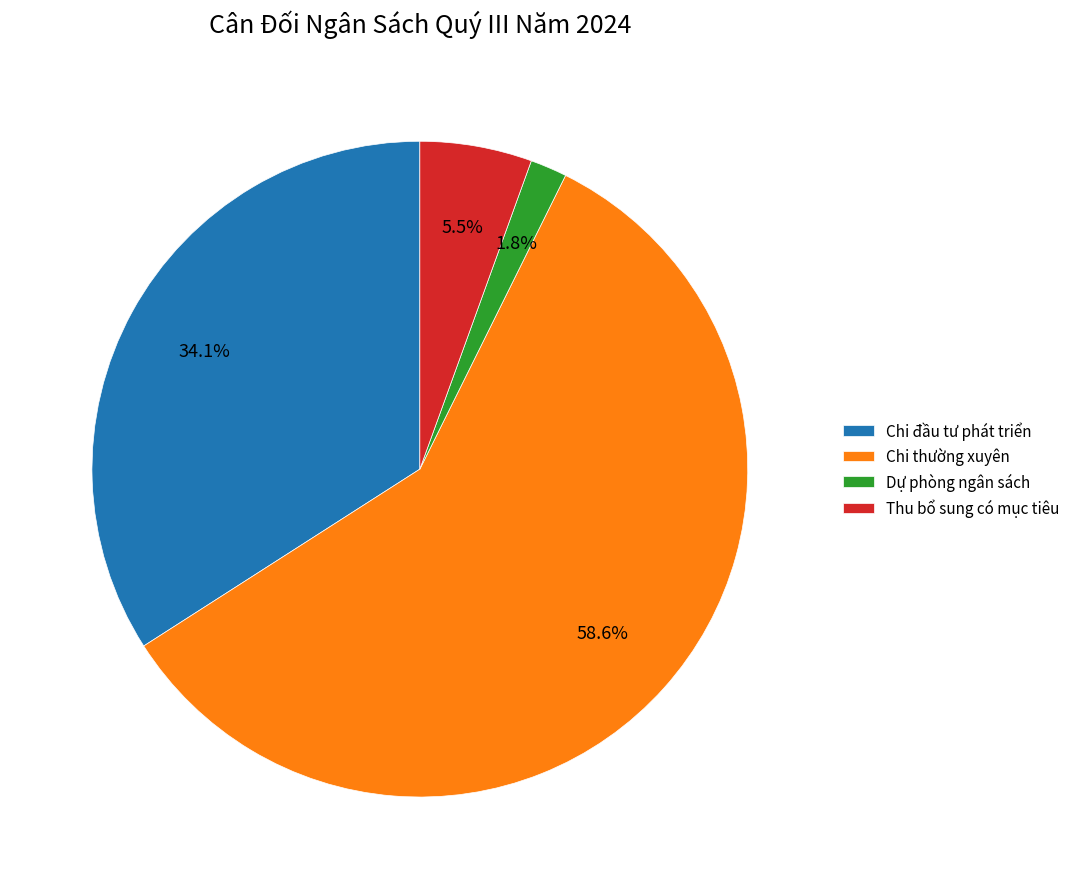

To the nearest percent, what portion does Dự phòng ngân sách represent?

2%